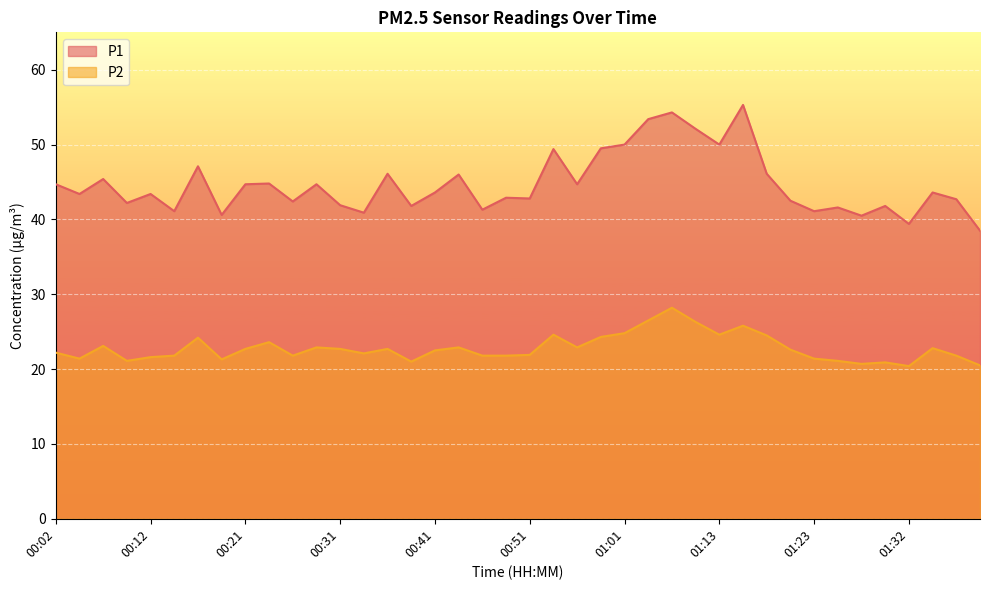

Rank the series by their maximum value, from lowest to highest.

P2, P1